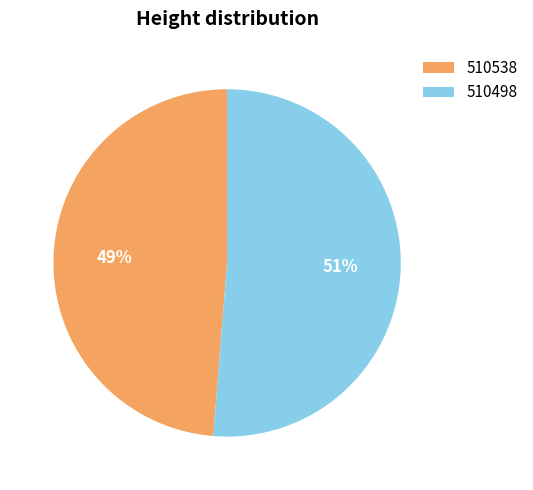

Which slice is the largest?

510498